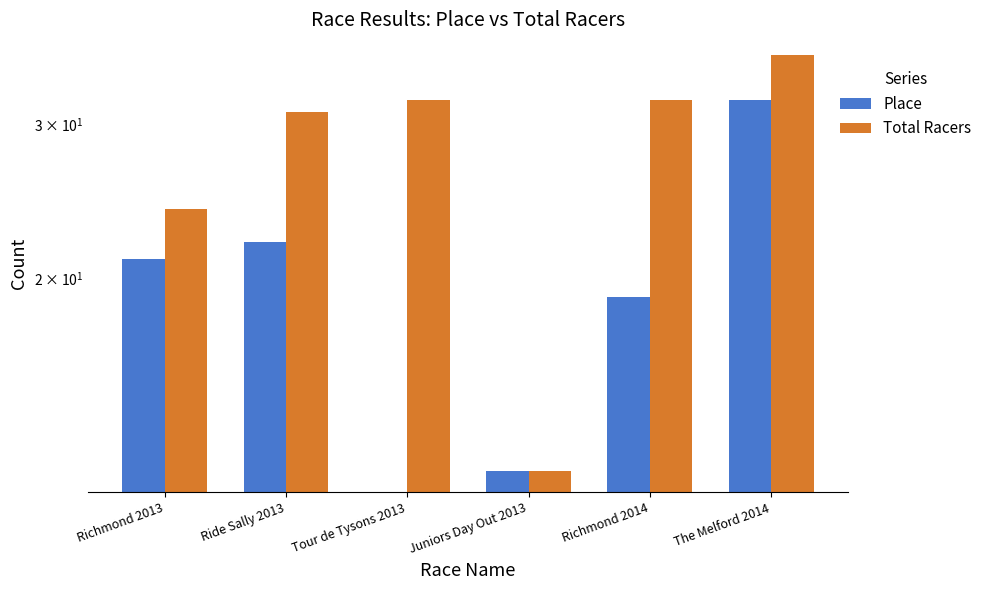

Rank the series at The Melford 2014 from lowest to highest value.

Place, Total Racers